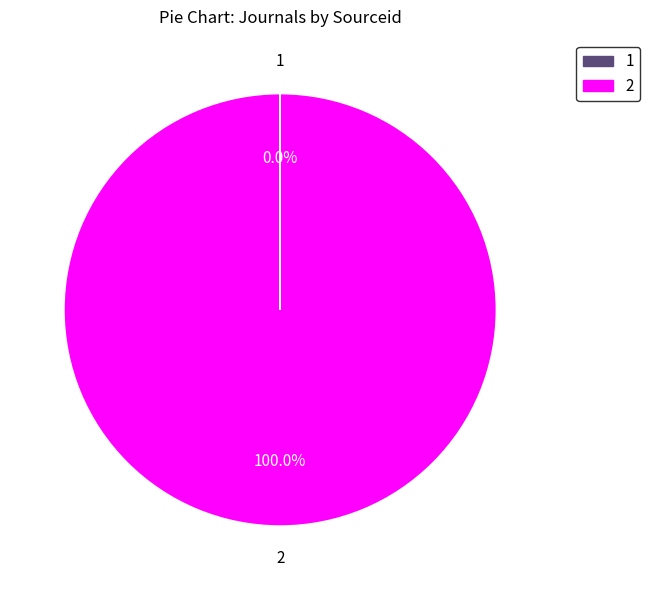

Does 2 represent more than half of the total?

Yes